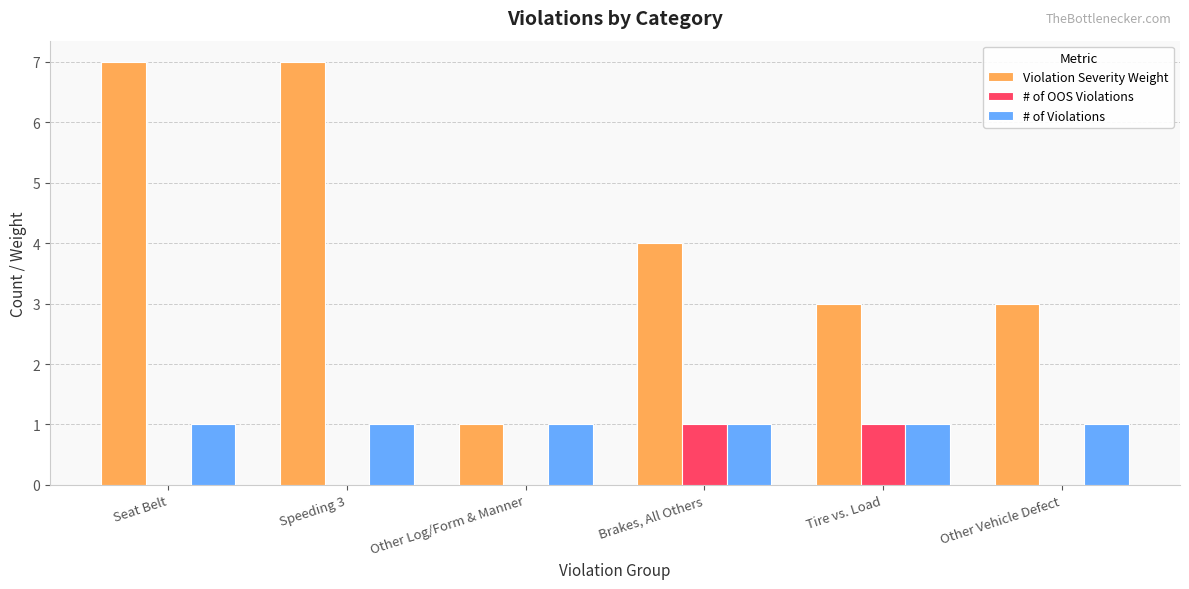

What is the maximum value for Violation Severity Weight?

7